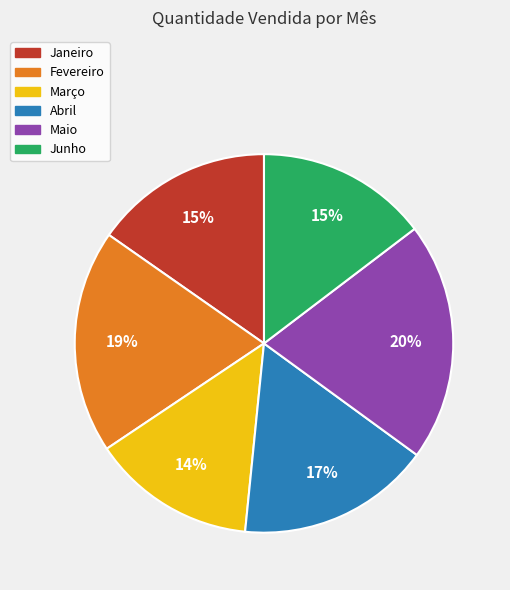

What percentage is the Maio slice, to the nearest percent?

20%